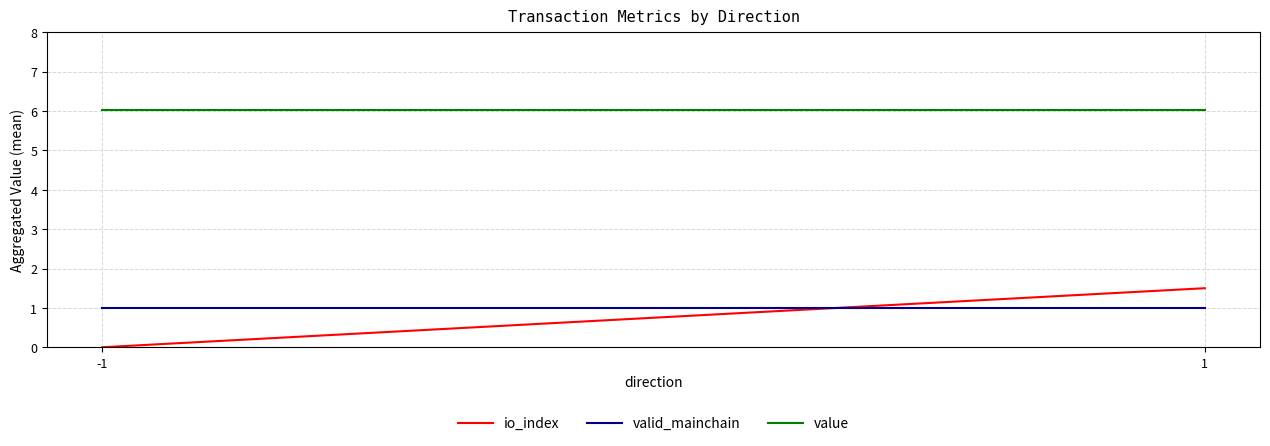

True or false: valid_mainchain has a value of 0.5 at 1.

False